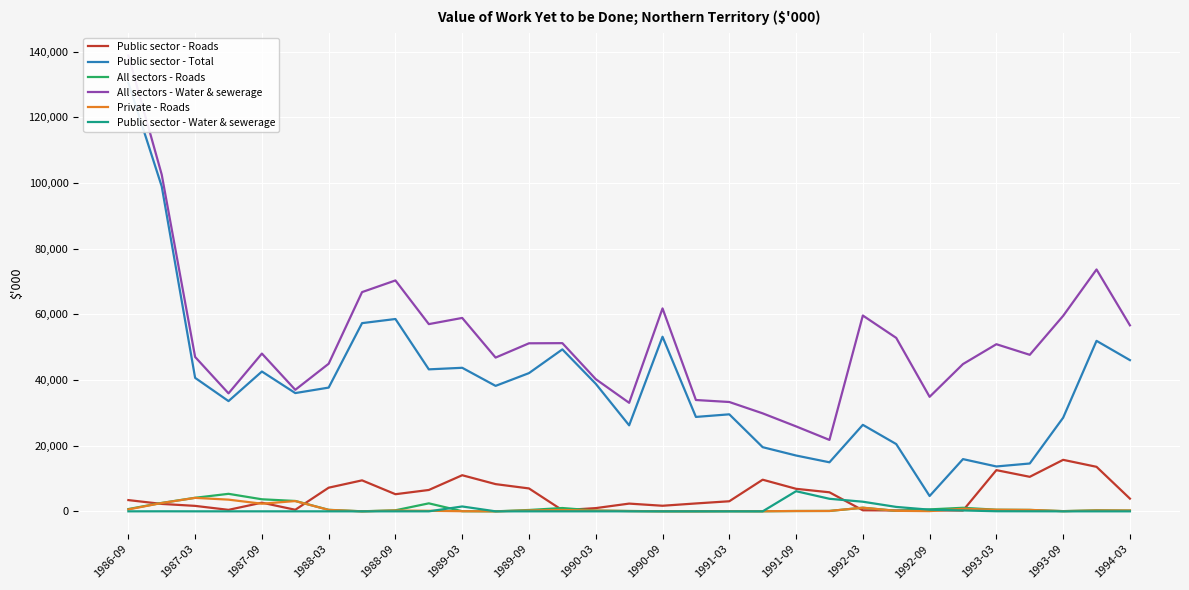

What is the maximum value for All sectors - Roads?

5330